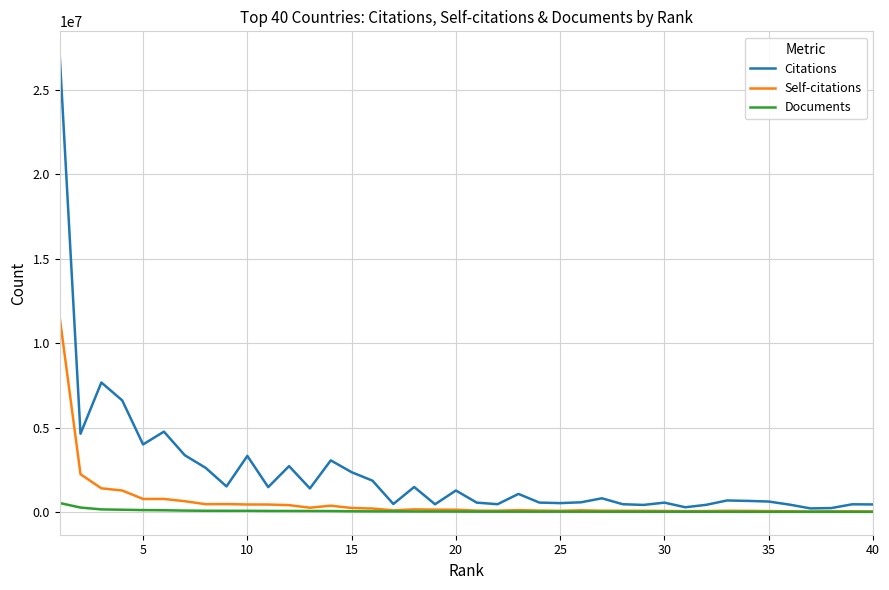

Which series has the largest total across all categories?

Citations